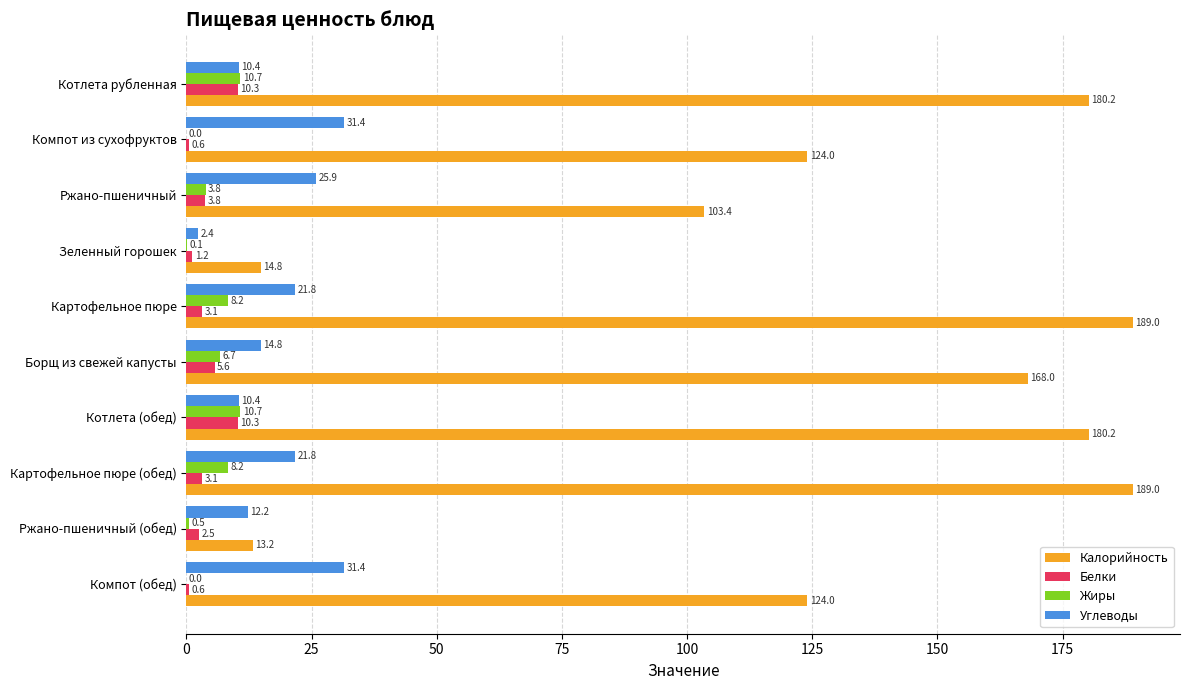

What value does the Белки series have at Компот (обед)?

0.6